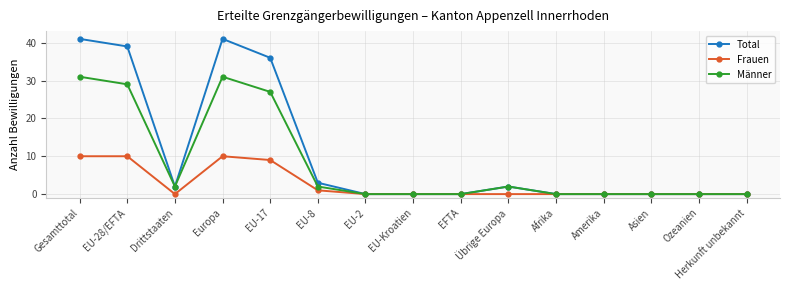

At how many categories does at least one series exceed 4?

4